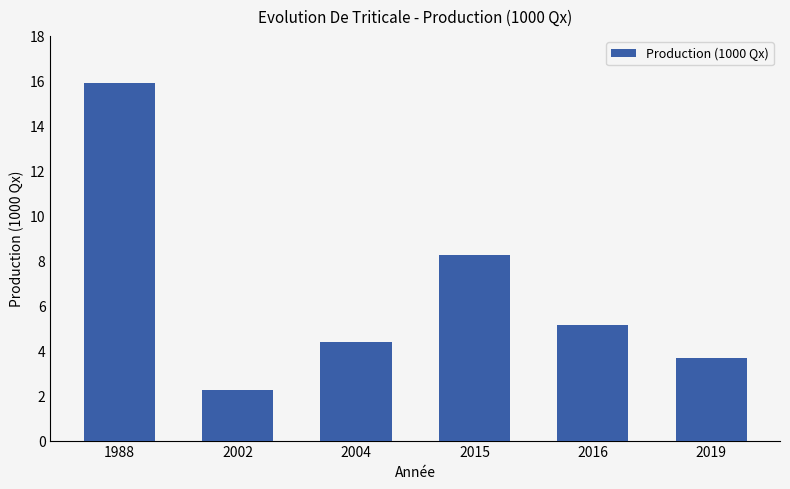

What is the value of the 1st bar from the left?

15.9